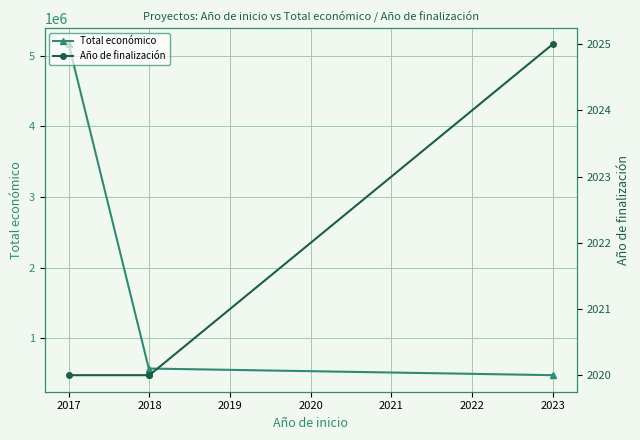

True or false: Año de finalización has more than 1 points higher than both neighbors.

False